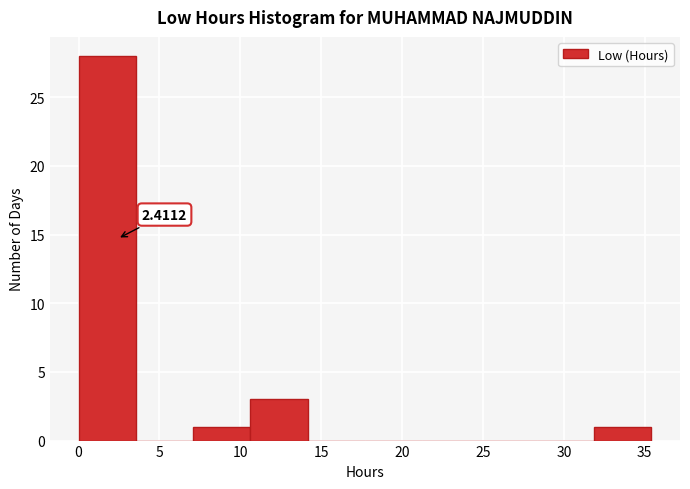

Over which range of the x-axis is the bar tallest?

0.0 to 3.5